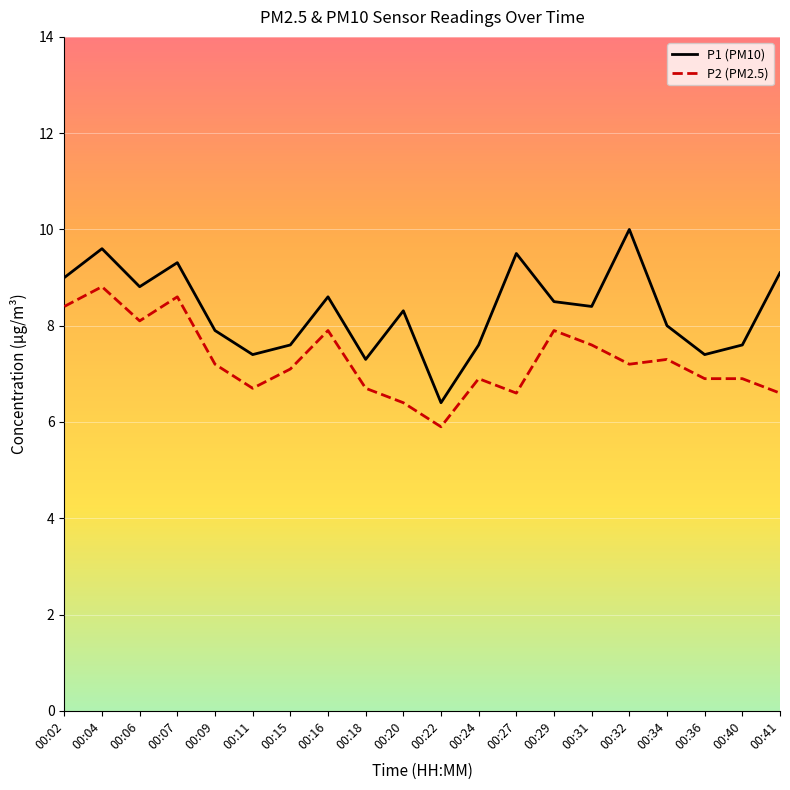

Rank the series by their maximum value, from highest to lowest.

P1 (PM10), P2 (PM2.5)